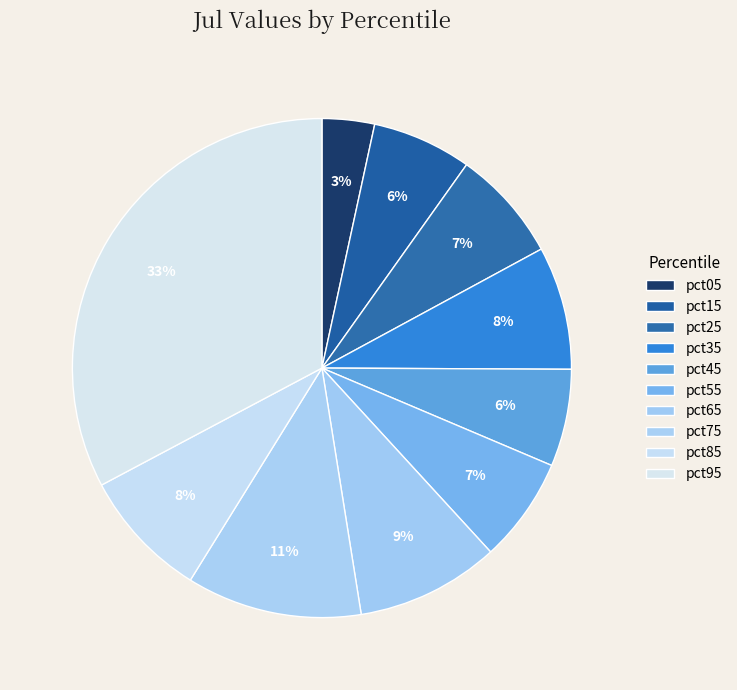

Is it true that pct85 is 8% of the pie?

True